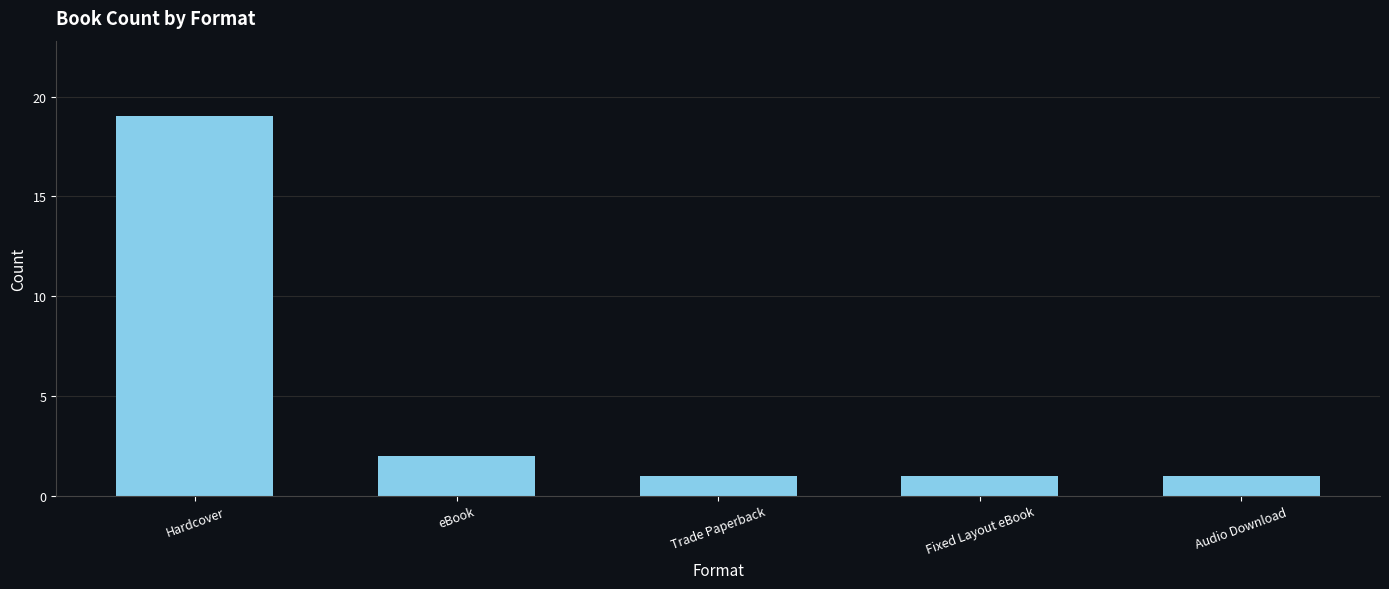

What is the difference between the maximum and minimum values?

18